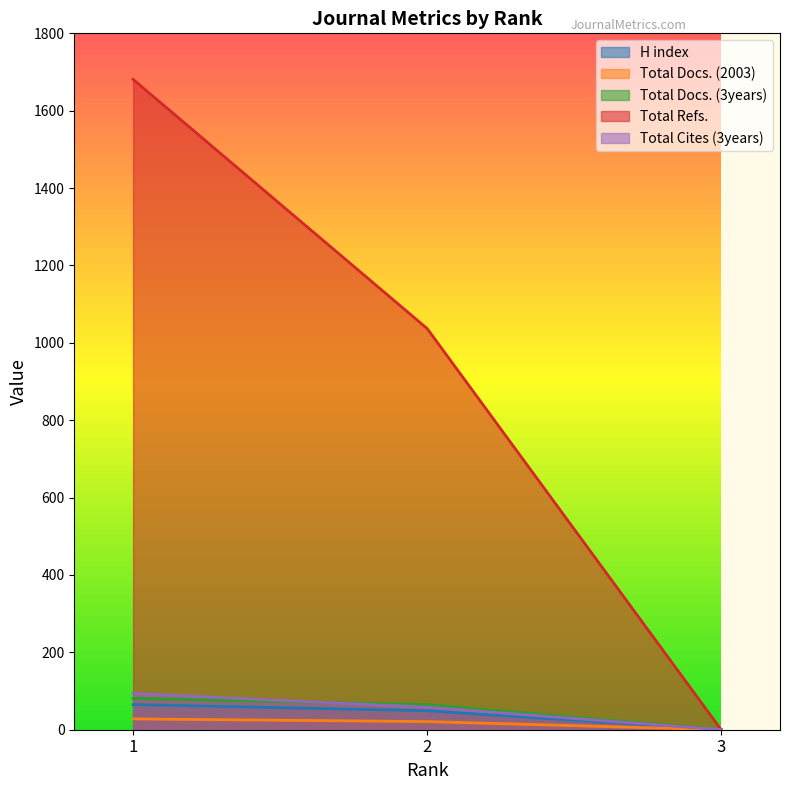

What is the maximum value shown in the chart?

1681